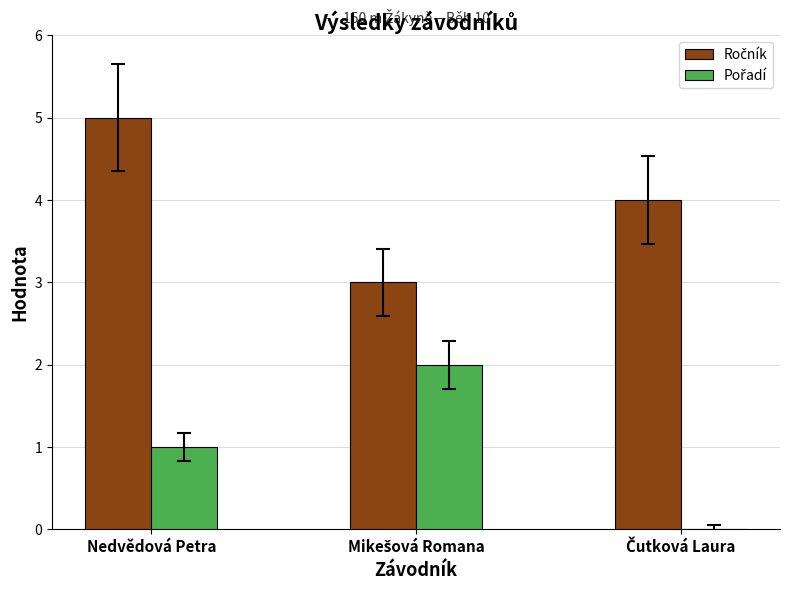

Which category has the highest value across all series?

Nedvědová Petra